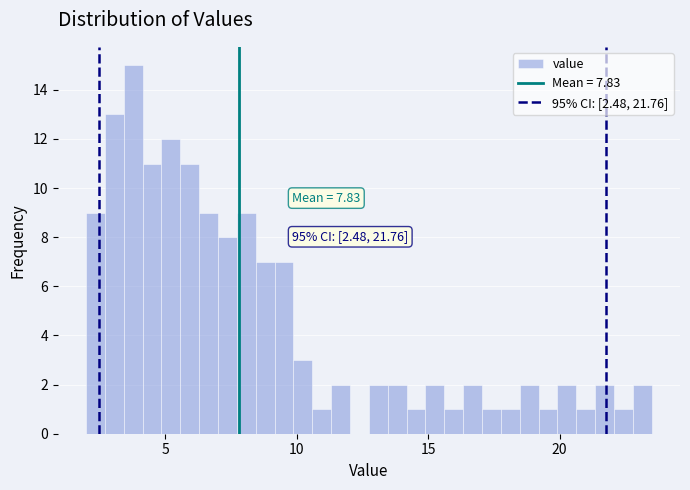

Around what value on the x-axis is the tallest bar? Give the approximate position of its centre, as read against the axis.

4.0